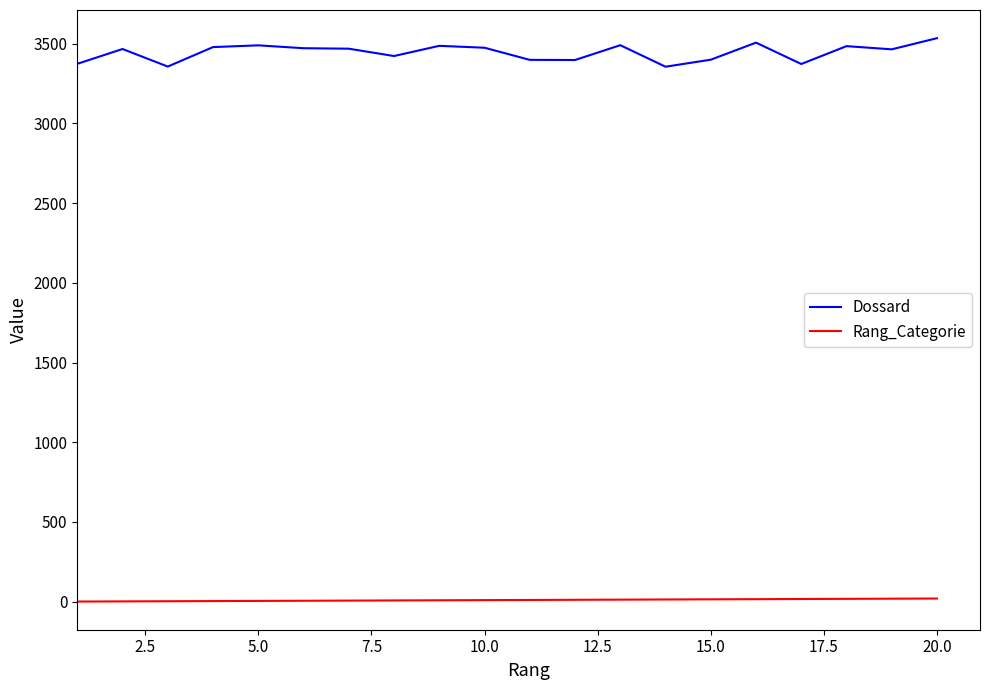

In Dossard, how many points are higher than both neighbors (excluding endpoints)?

6